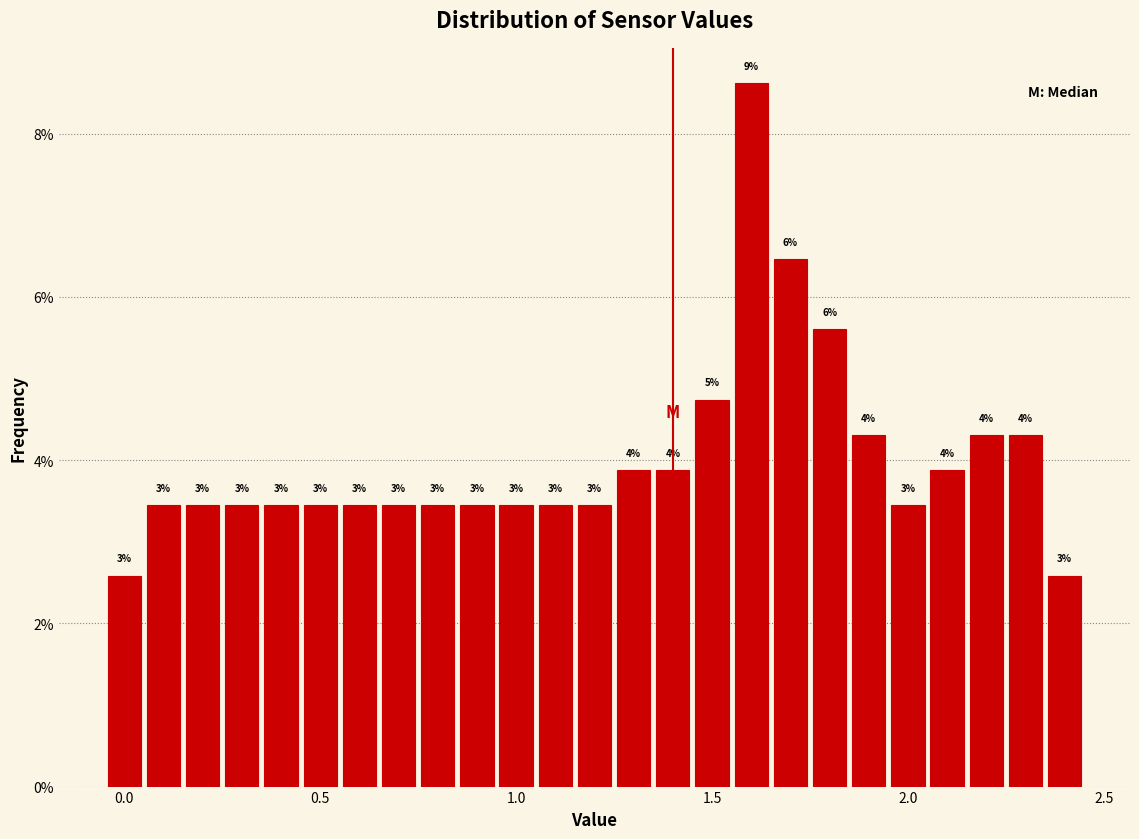

Read against the x-axis, roughly where is the centre of the tallest bar?

1.60